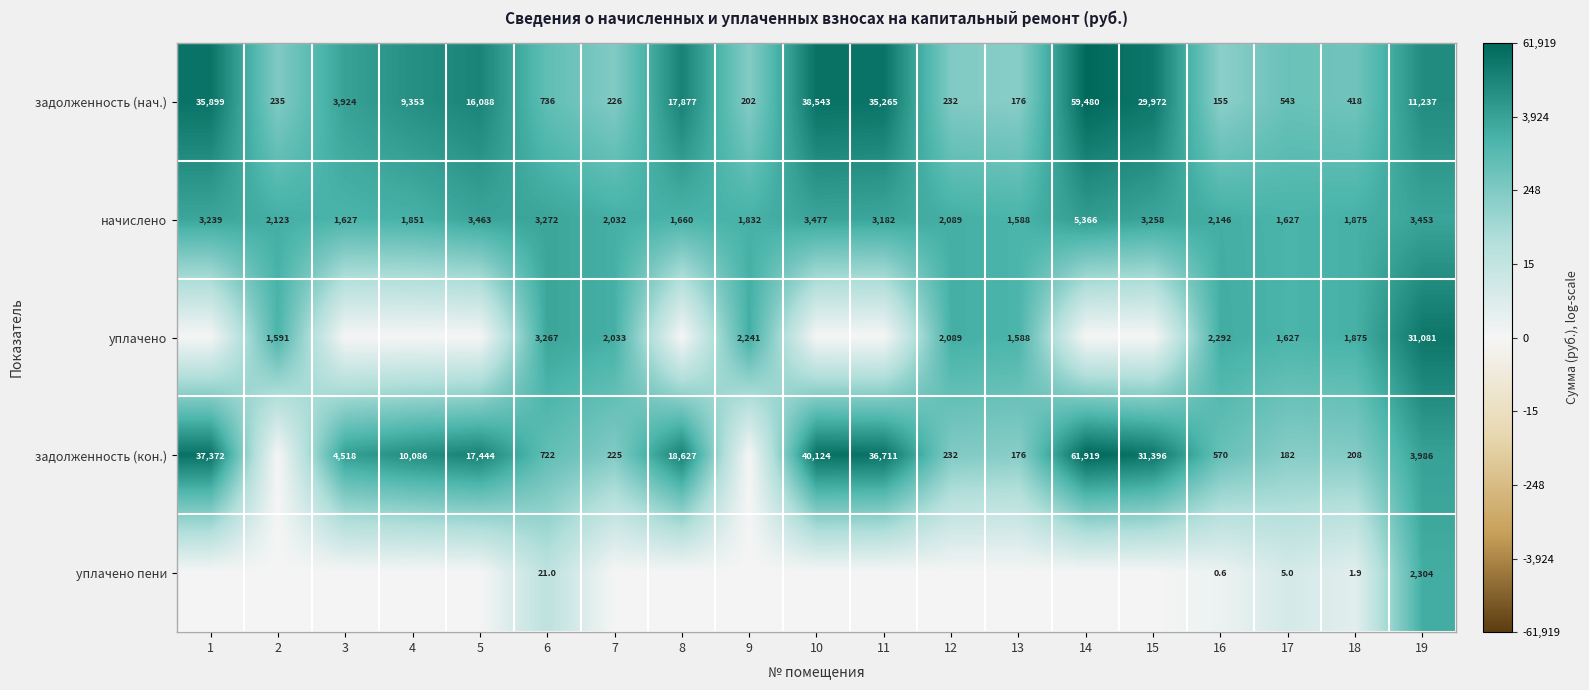

Where is задолженность (нач.) nearest to the value 29817?

15